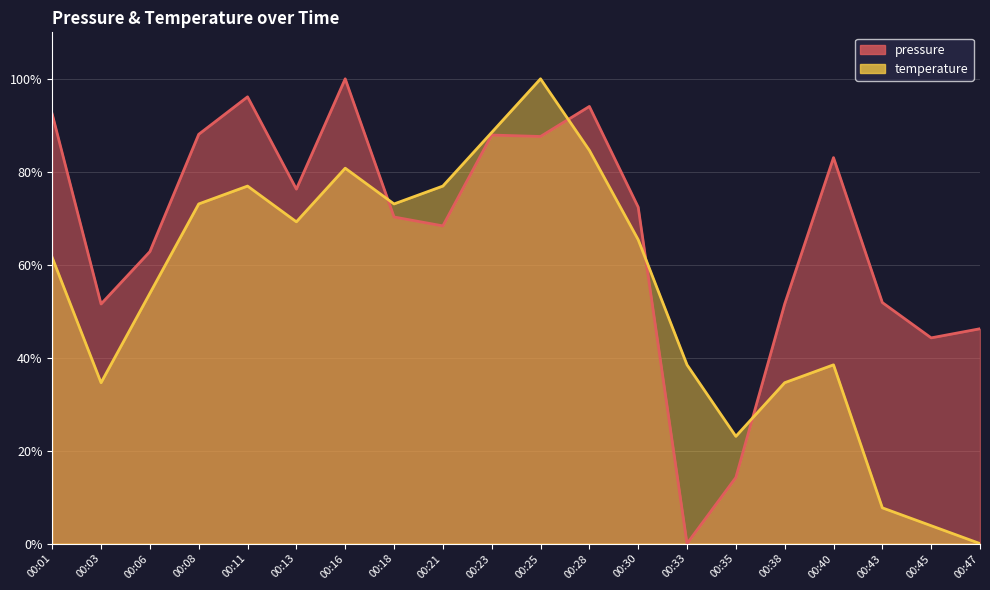

Reading left to right, extract all data points from this chart.

pressure: 00:01=92.4	00:03=51.6	00:06=62.8	00:08=88.1	00:11=96.1	00:13=76.3	00:16=100.0	00:18=70.3	00:21=68.4	00:23=87.9	00:25=87.6	00:28=94.1	00:30=72.4	00:33=0.0	00:35=14.2	00:38=51.6	00:40=83.0	00:43=51.9	00:45=44.3	00:47=46.2
temperature: 00:01=61.5	00:03=34.6	00:06=53.8	00:08=73.1	00:11=76.9	00:13=69.2	00:16=80.8	00:18=73.1	00:21=76.9	00:23=88.5	00:25=100.0	00:28=84.6	00:30=65.4	00:33=38.5	00:35=23.1	00:38=34.6	00:40=38.5	00:43=7.7	00:45=3.8	00:47=0.0